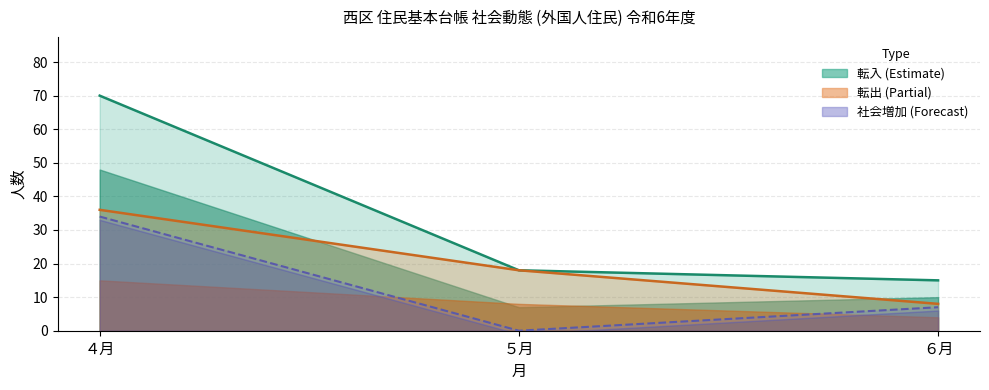

Which has a higher value, ５月 or ６月?

５月